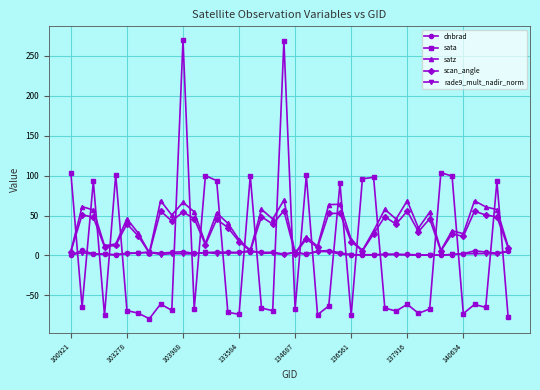

True or false: sata has more than 1 interior local peaks.

True